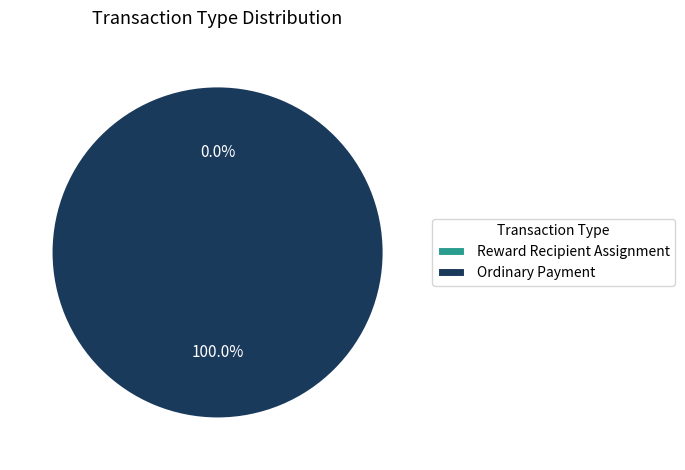

Which slice represents more than half of the pie?

Ordinary Payment